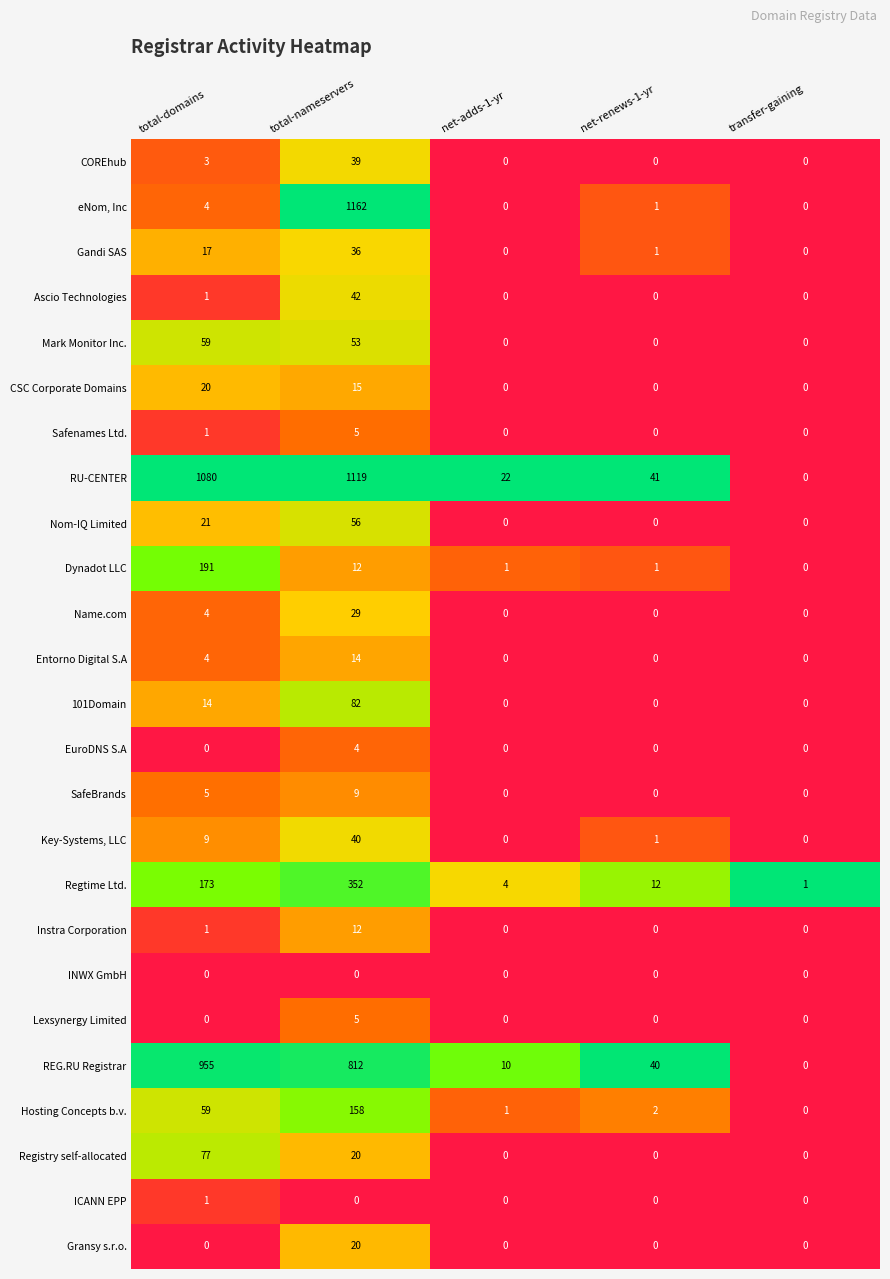

What is the difference between the maximum and minimum values in the 101Domain series?

82